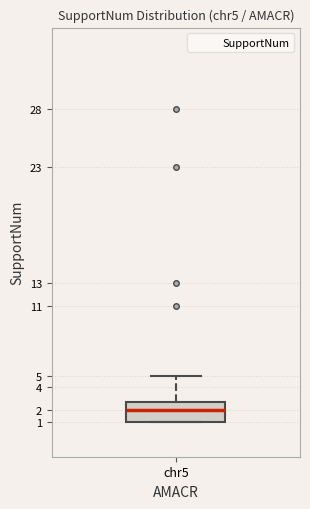

Transcribe this box plot: give where the median line is, the range the box spans, and where the two whiskers end, as read against the y-axis. The values are not printed on the chart, so give them approximately, as read against the axis.

median 2.0, box 1.0 to 2.8, whiskers 1.0 to 5.0